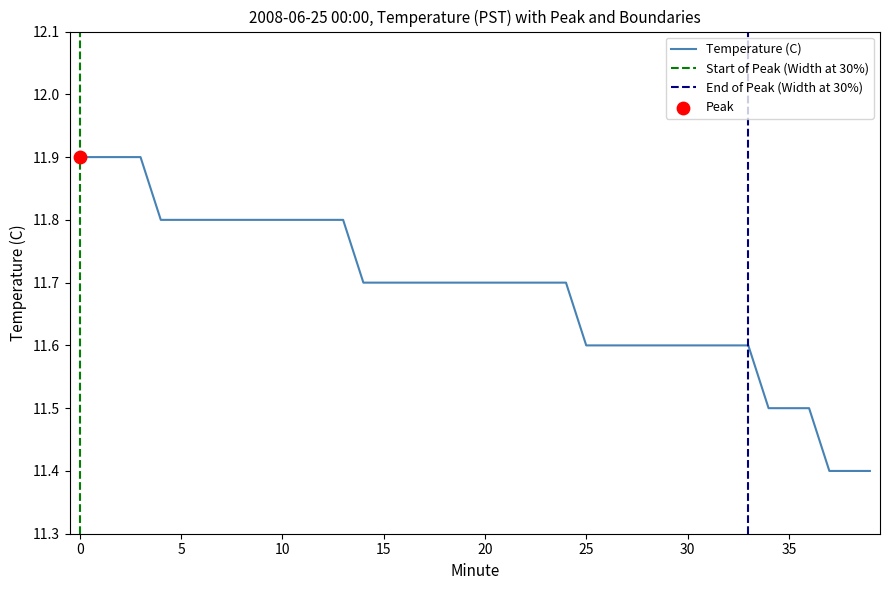

Approximately how many times larger is the value at 9 compared to 6?

1.0